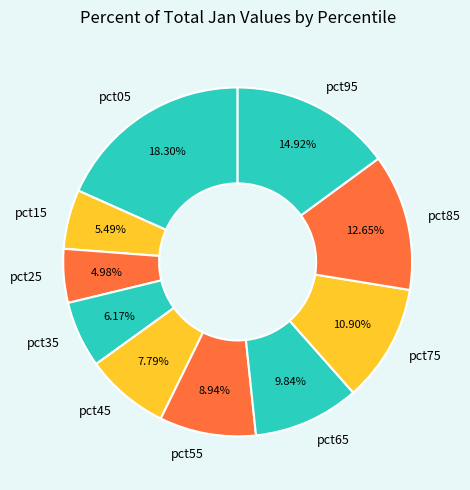

Do pct75 and pct85 together represent more than half of the pie?

No